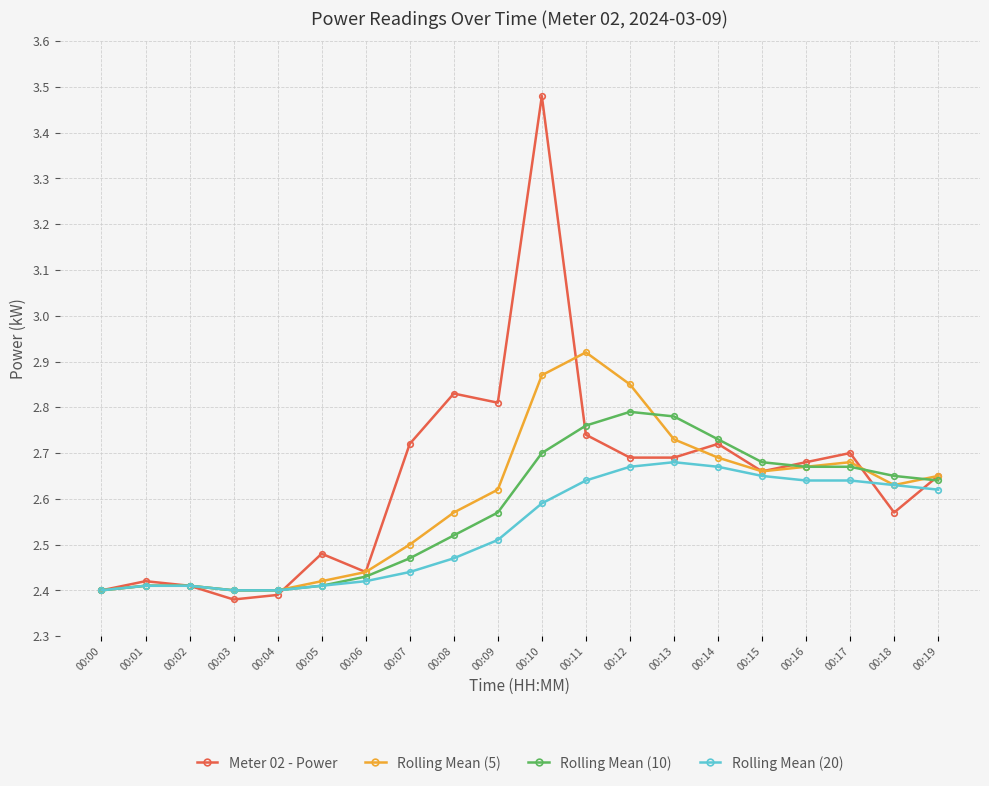

What is the spread (max minus min) of values at 00:14?

0.1